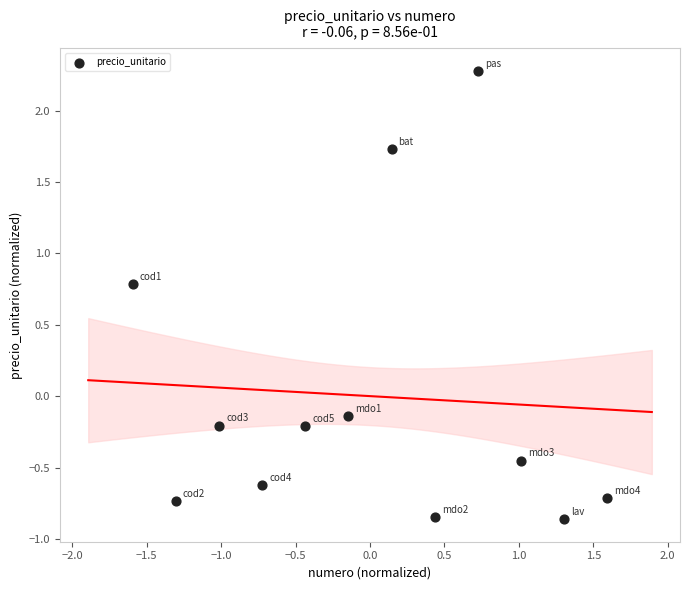

What is the range of X values (max minus min)?

3.2